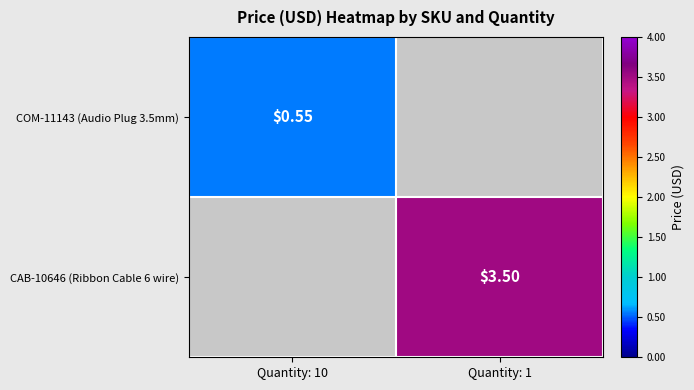

How many values in COM-11143 (Audio Plug 3.5mm) are above zero?

1